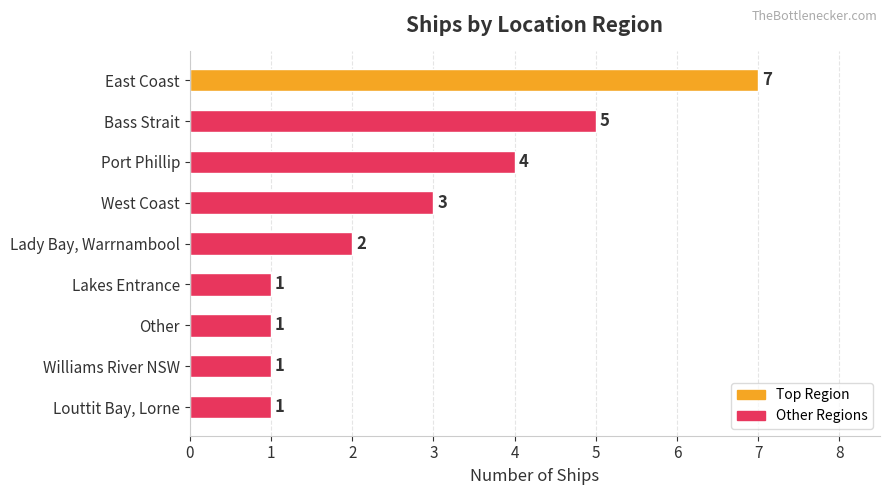

Count the number of categories in the chart.

9